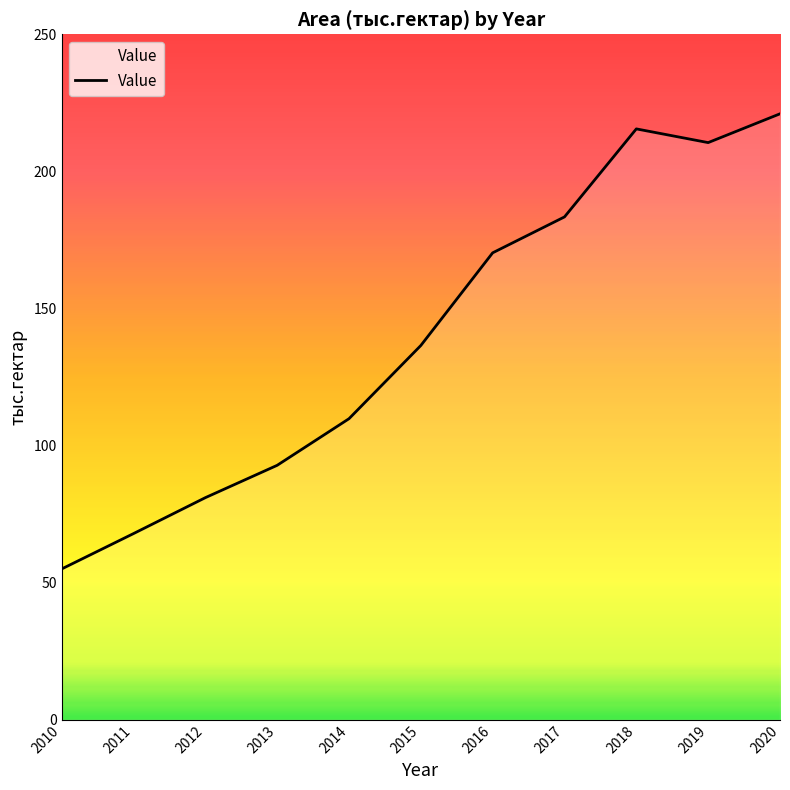

Between 2016 and 2012, which is larger?

2016